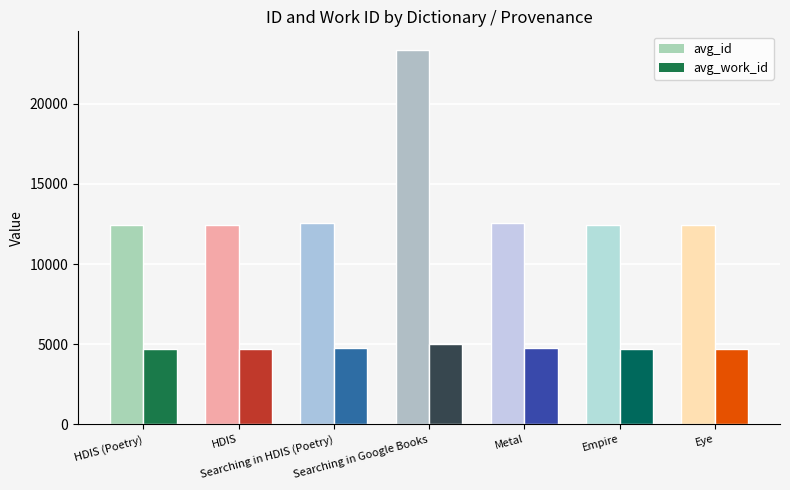

What is the sum of the avg_work_id values at HDIS and Searching in Google Books?

9728